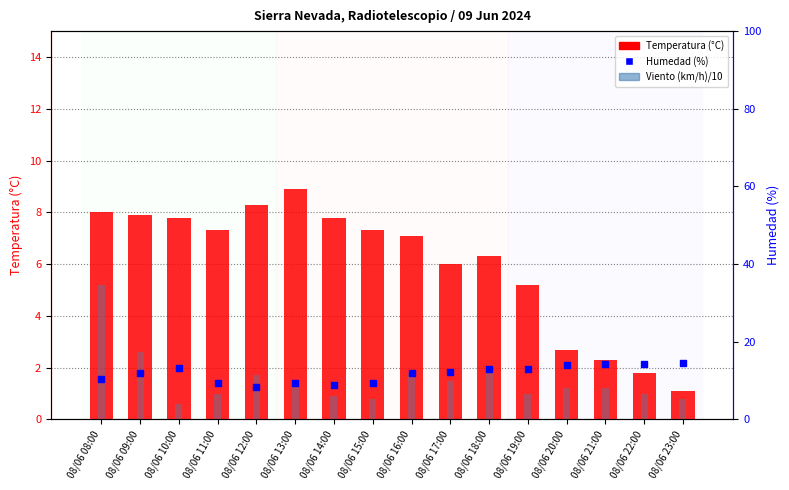

Which series has the largest Y range (max minus min)?

Temperatura (°C)